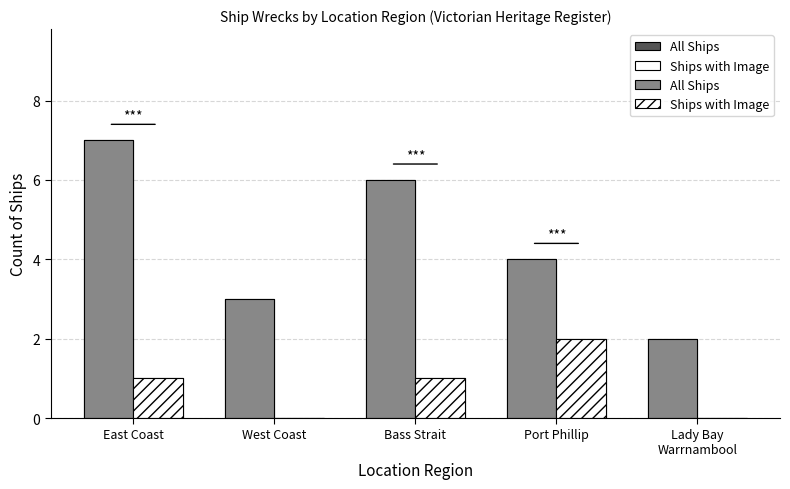

What is the highest value of the All Ships series?

7